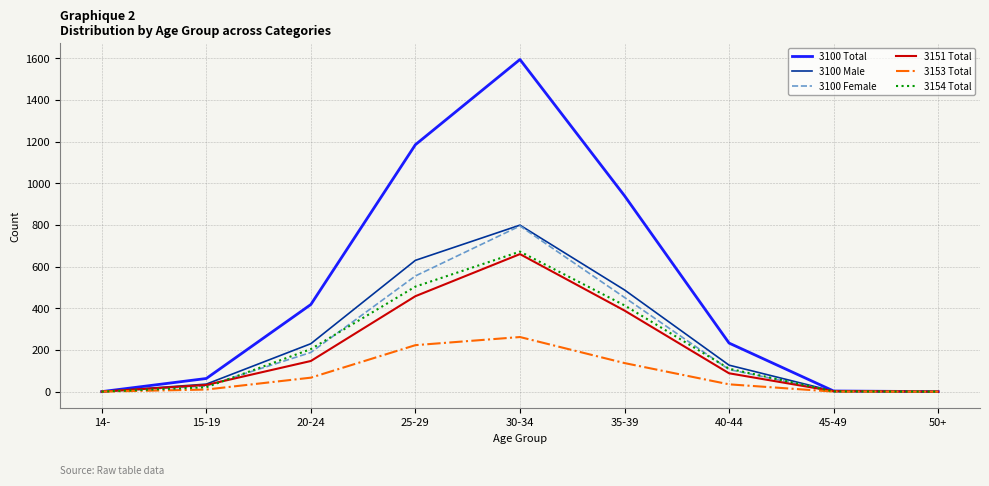

What is the average value of the 3154 Total series?

214